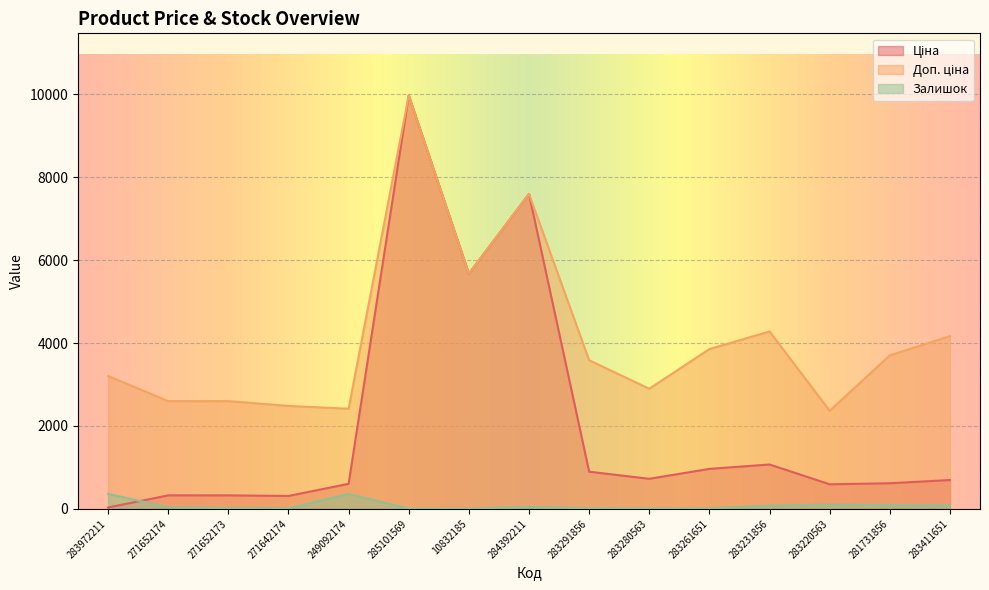

Is it true that Ціна equals 603.7 at 249092174?

True